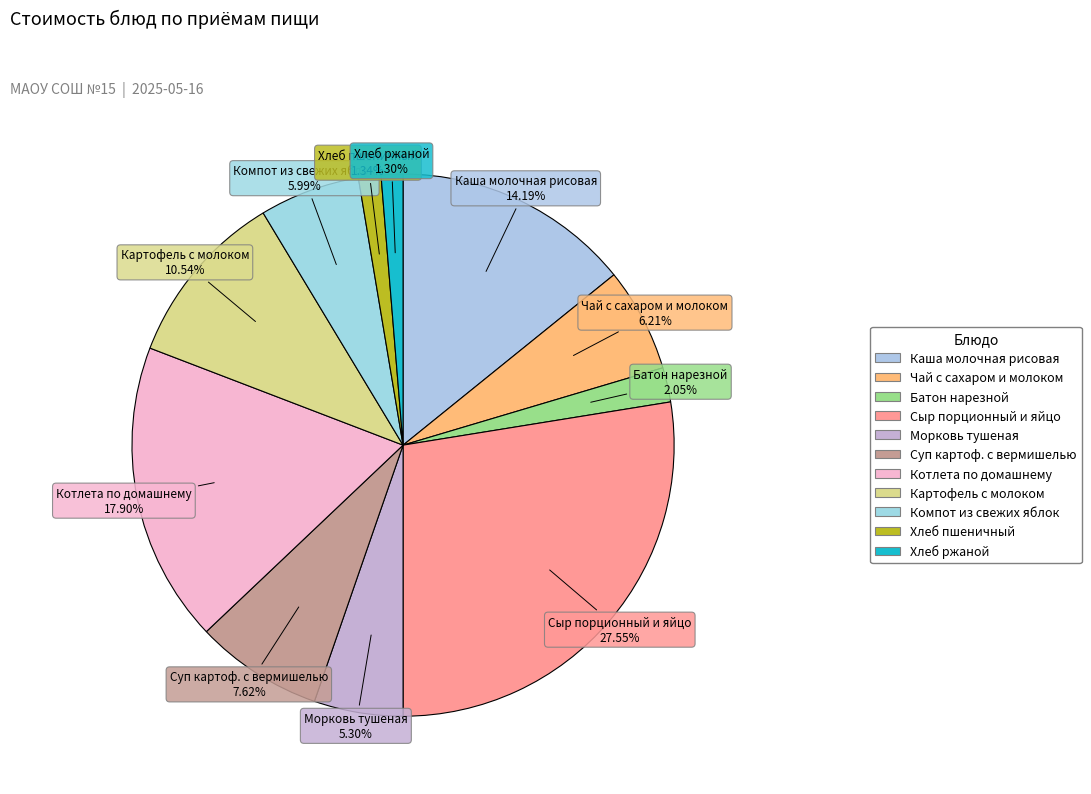

True or false: Суп картоф. с вермишелью accounts for 8% of the total.

True